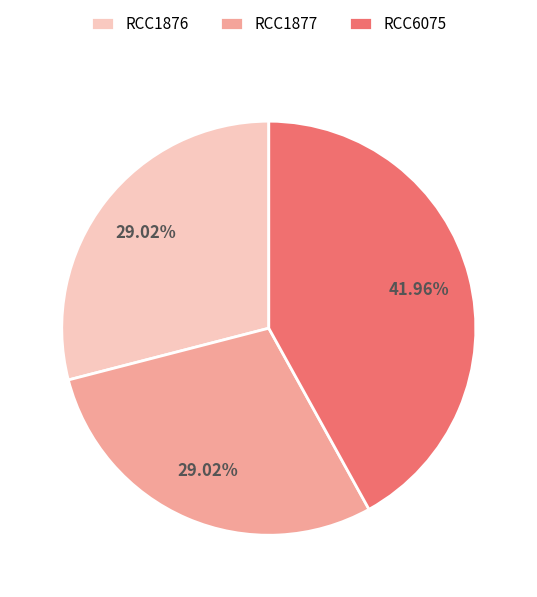

The RCC6075 slice represents 49% of the pie. True or false?

False